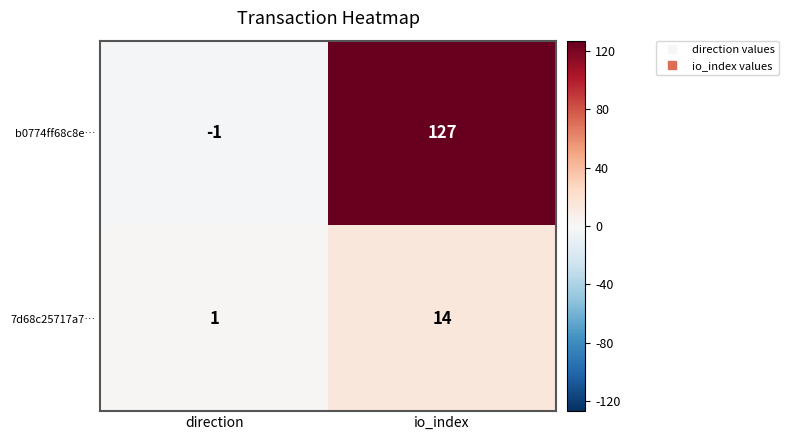

Reading left to right, extract all data points from this chart.

b0774ff68c8e…: direction=-1	io_index=127
7d68c25717a7…: direction=1	io_index=14